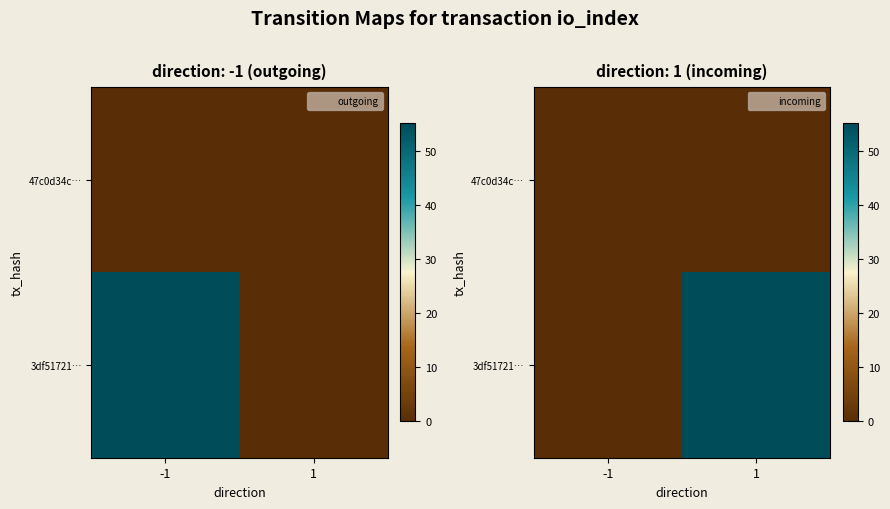

How many series are shown in this chart?

2